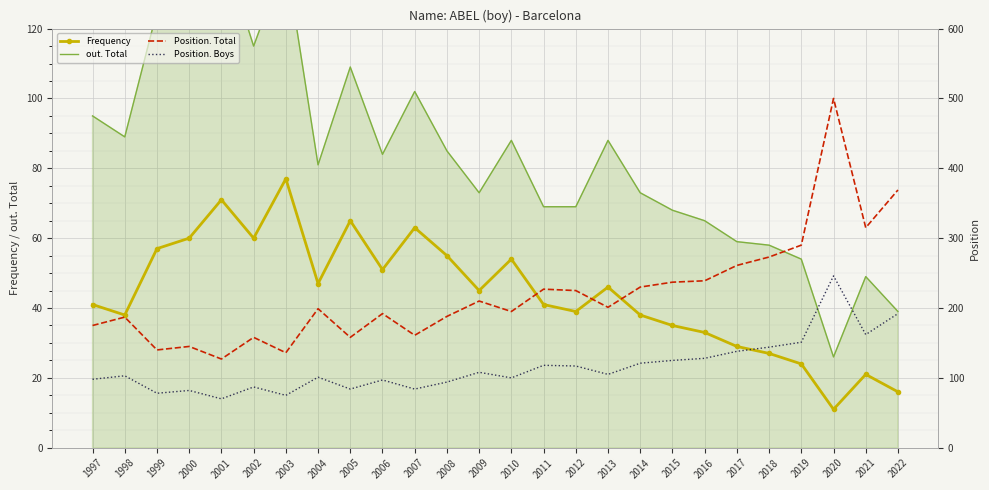

True or false: Position. Total and Frequency intersect in this chart.

False